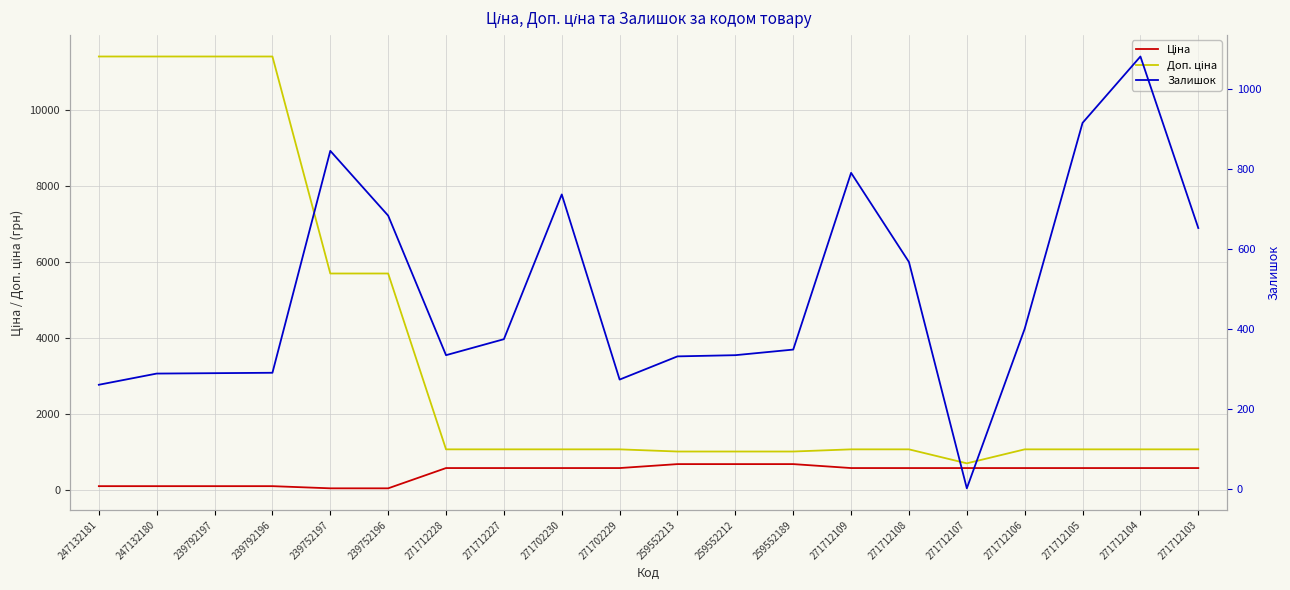

Rank the series by their maximum value, from highest to lowest.

Доп. ціна, Залишок, Ціна